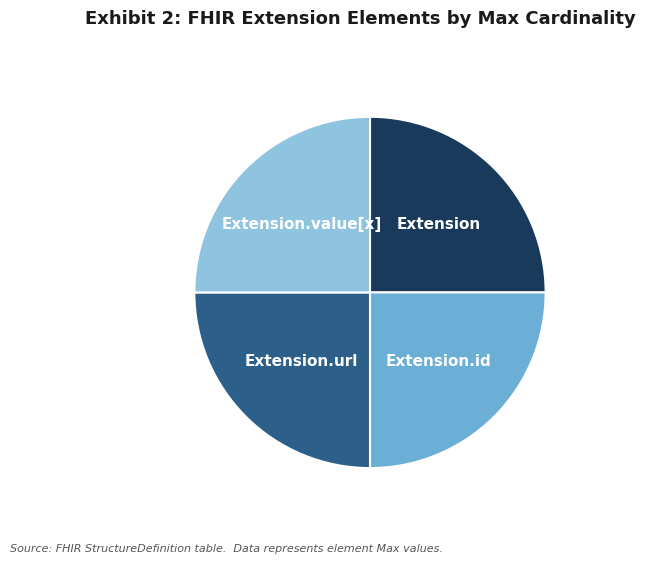

Is there any slice that represents more than half of the pie?

No